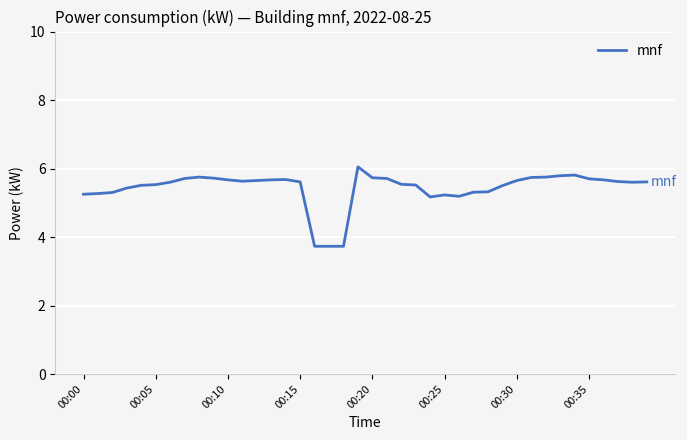

What is the minimum value shown in the chart?

3.7